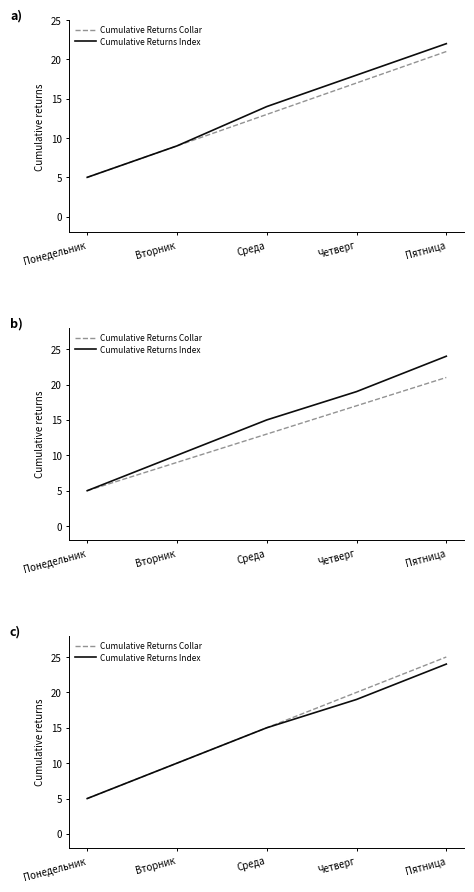

Which series has the largest total across all categories?

Cumulative Returns Collar